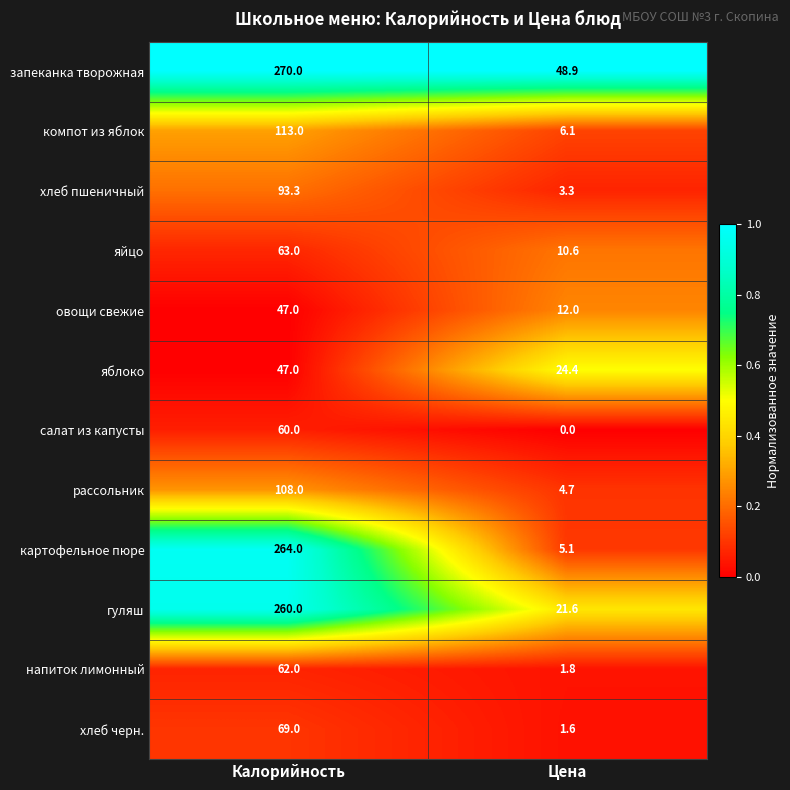

Reading right to left, what are all the values shown in this chart?

запеканка творожная: Цена=48.9	Калорийность=270.0
компот из яблок: Цена=6.1	Калорийность=113.0
хлеб пшеничный: Цена=3.3	Калорийность=93.3
яйцо: Цена=10.6	Калорийность=63.0
овощи свежие: Цена=12.0	Калорийность=47.0
яблоко: Цена=24.4	Калорийность=47.0
салат из капусты: Цена=0.0	Калорийность=60.0
рассольник: Цена=4.7	Калорийность=108.0
картофельное пюре: Цена=5.1	Калорийность=264.0
гуляш: Цена=21.6	Калорийность=260.0
напиток лимонный: Цена=1.8	Калорийность=62.0
хлеб черн.: Цена=1.6	Калорийность=69.0